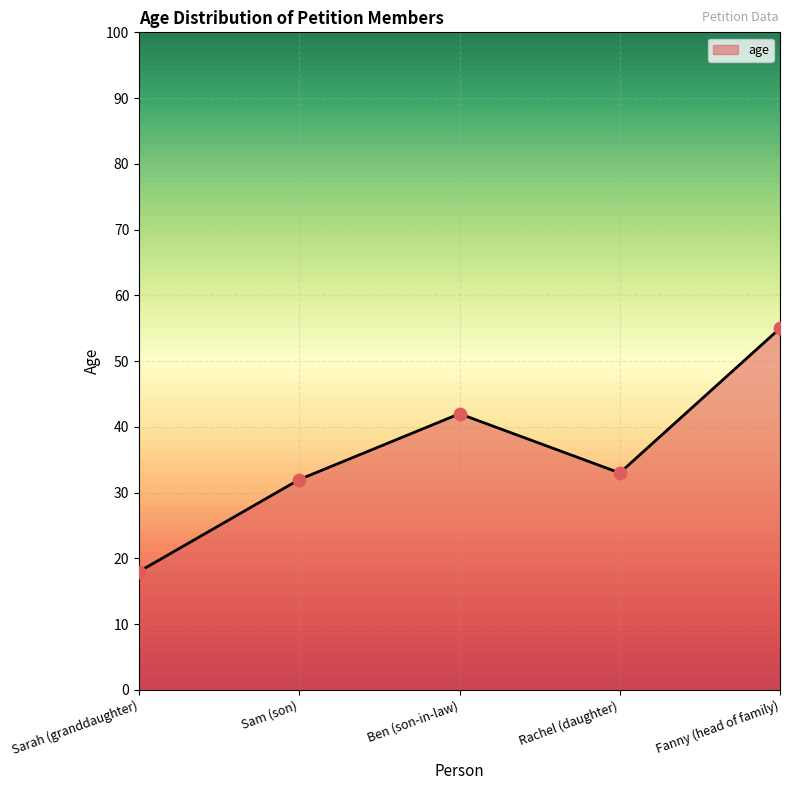

Between Fanny (head of family) and Sarah (granddaughter), which is larger?

Fanny (head of family)